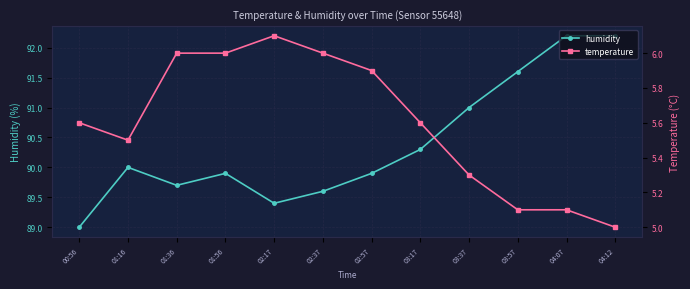

Which series has the widest spread of values?

humidity